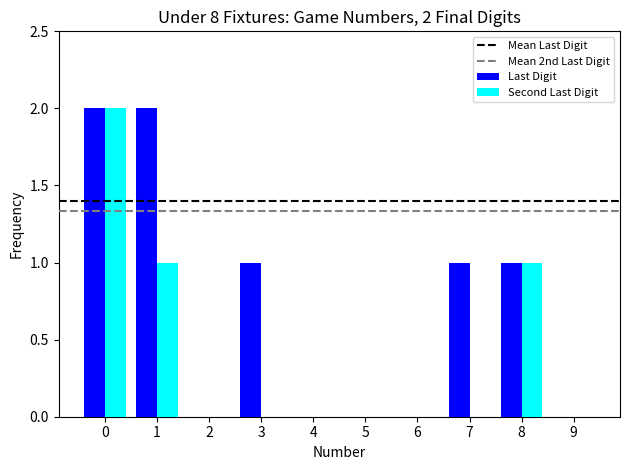

What is the sum of all Last Digit values?

7